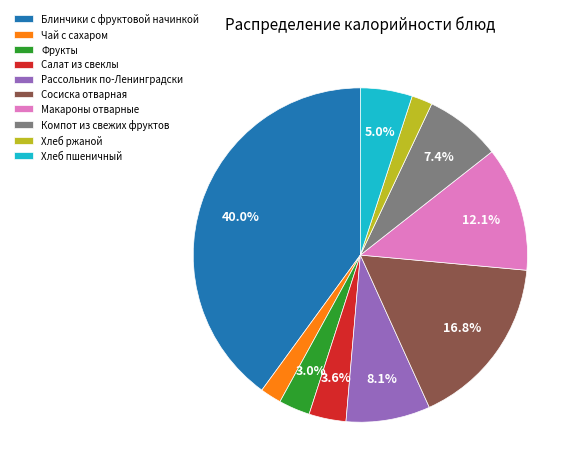

The Макароны отварные slice represents 12% of the pie. True or false?

True